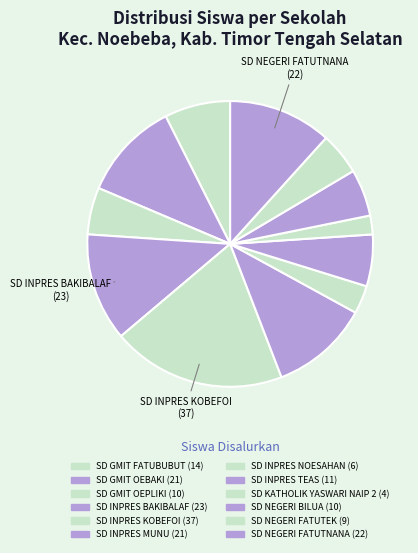

Is it true that SD NEGERI BILUA is 5% of the pie?

True